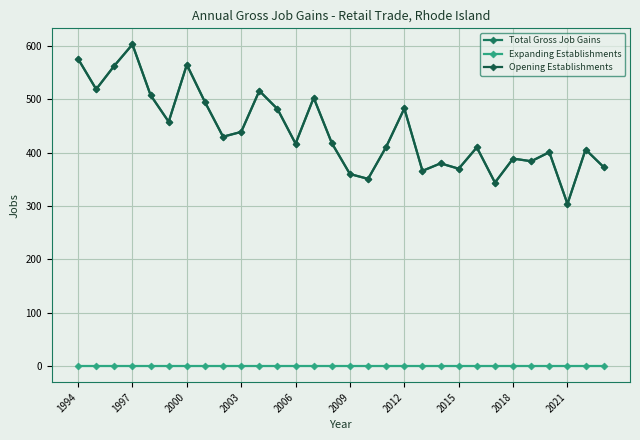

How many interior local valleys does the Total Gross Job Gains series have?

10